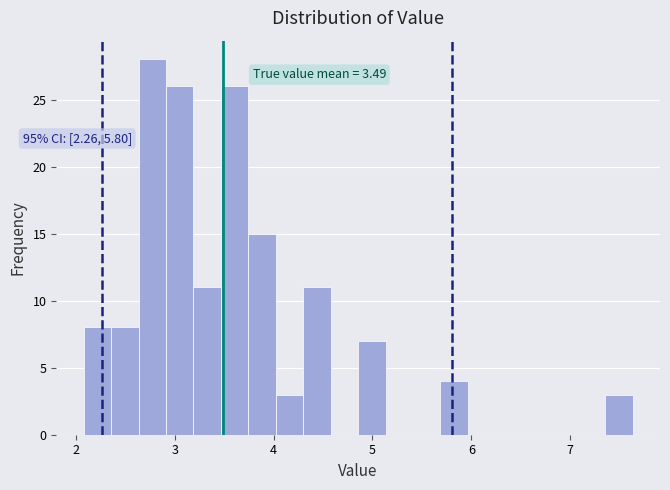

Read against the x-axis, roughly where is the centre of the tallest bar?

2.8